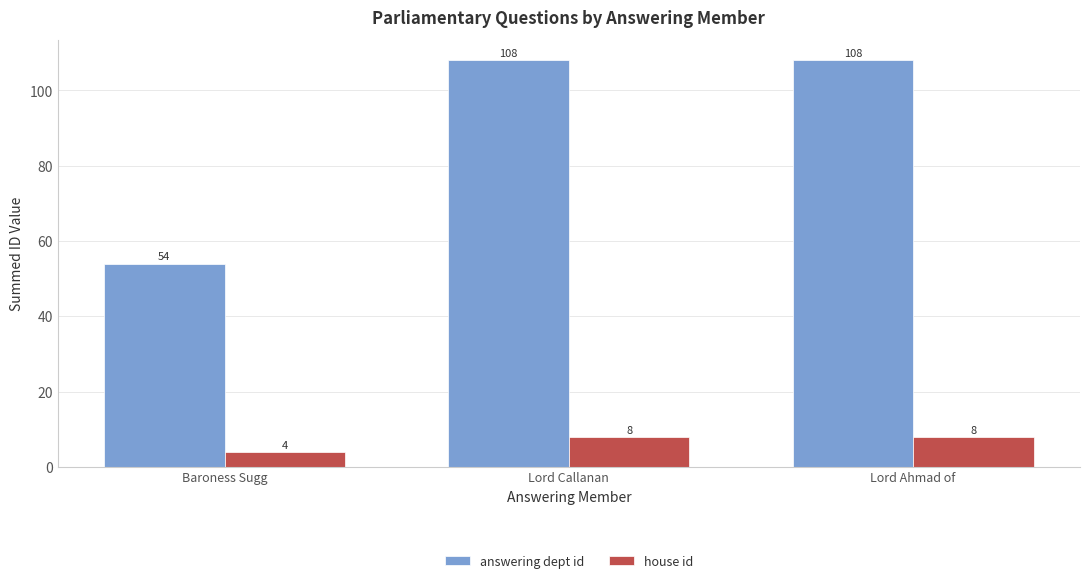

How many categories are shown in the chart?

3